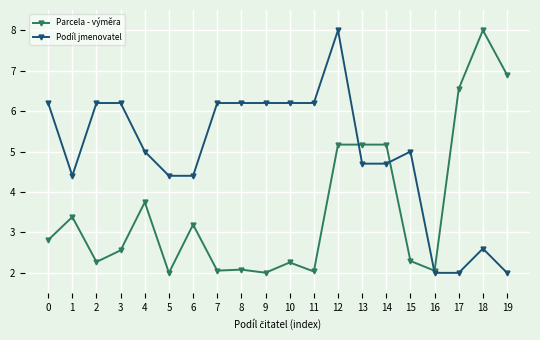

What are all the series names shown in the legend?

Parcela - výměra, Podíl jmenovatel